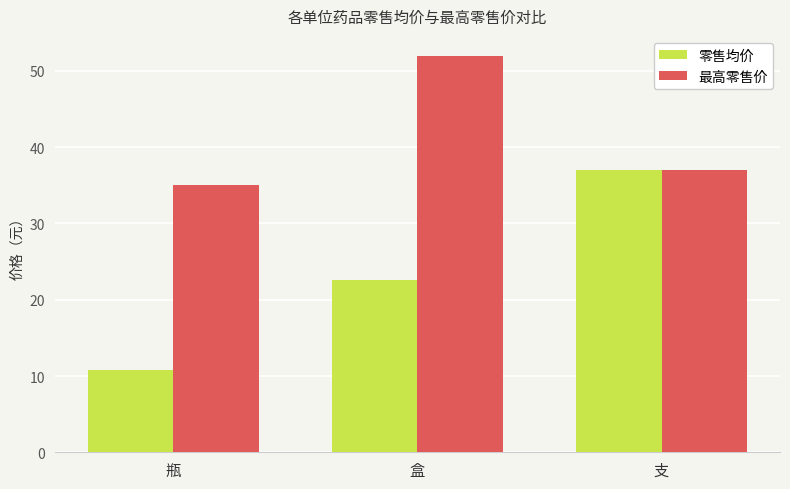

What is the difference between the 零售均价 values at 盒 and 瓶?

11.8